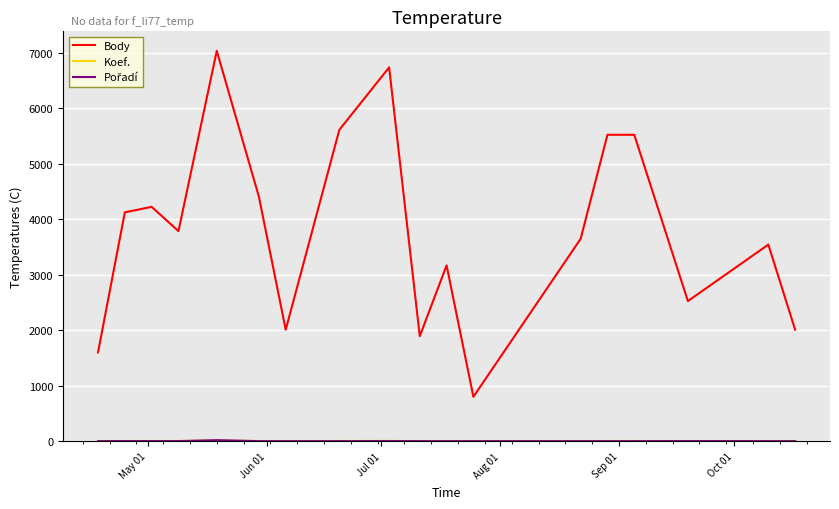

What is the maximum value shown in the chart?

7031